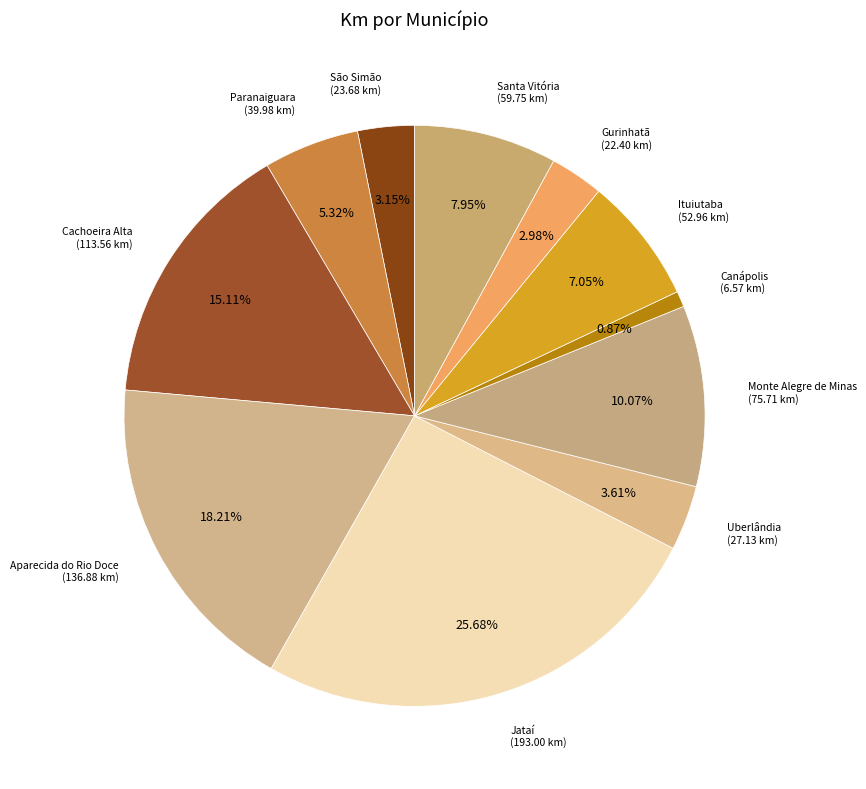

Count the number of slices in the pie.

11